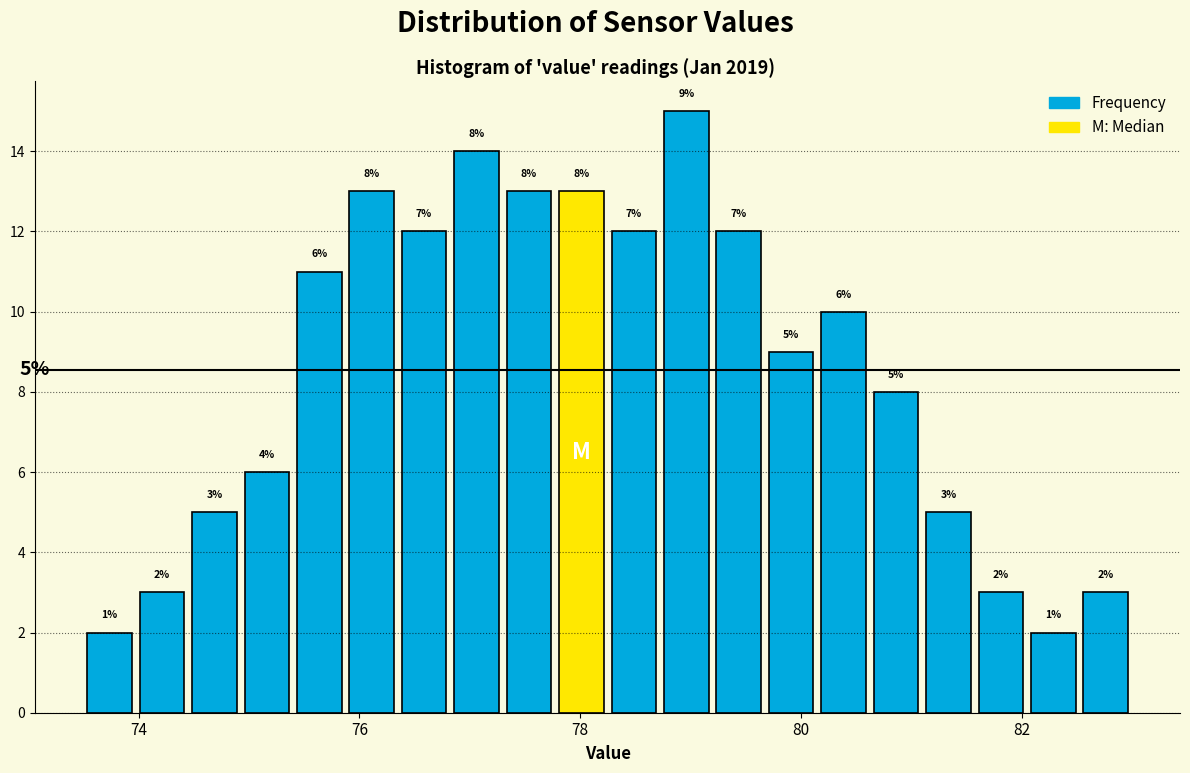

Around what value on the x-axis is the tallest bar? Give the approximate position of its centre, as read against the axis.

79.0